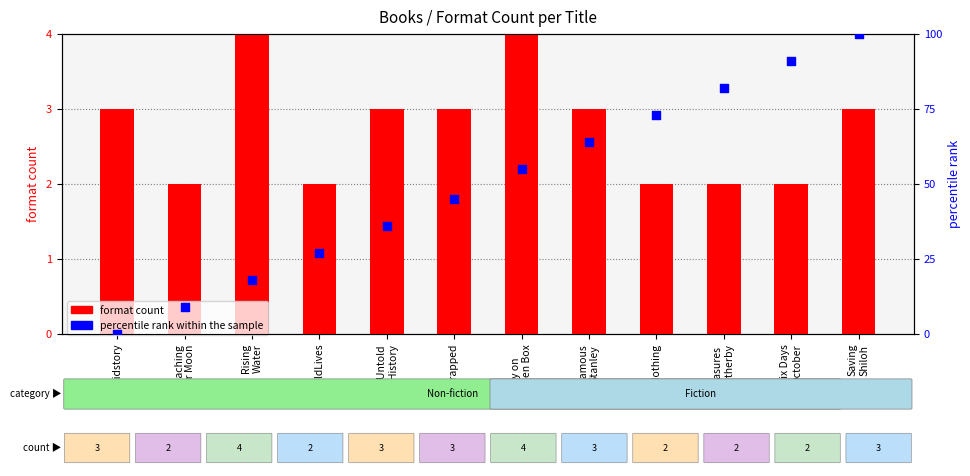

At which category is the sum across all series the highest?

Saving
Shiloh